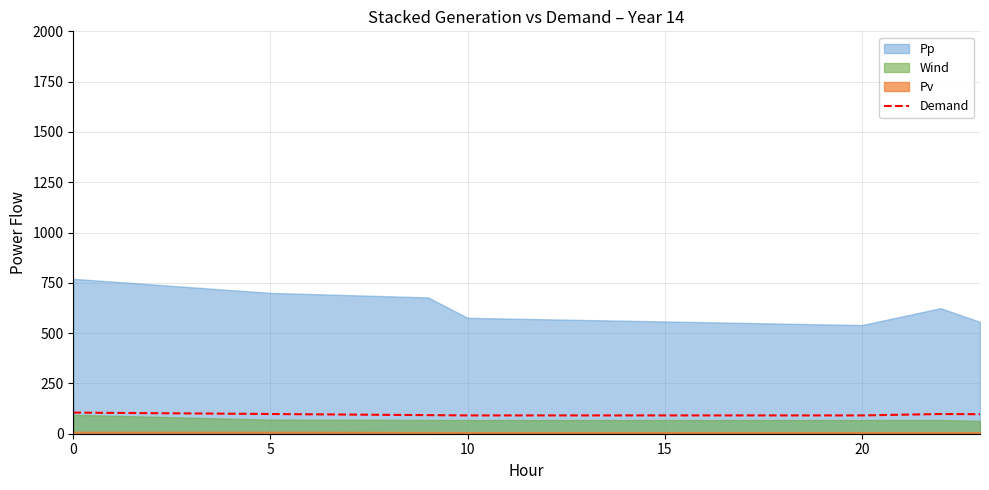

The Demand series shows 105.0 at 0. True or false?

True